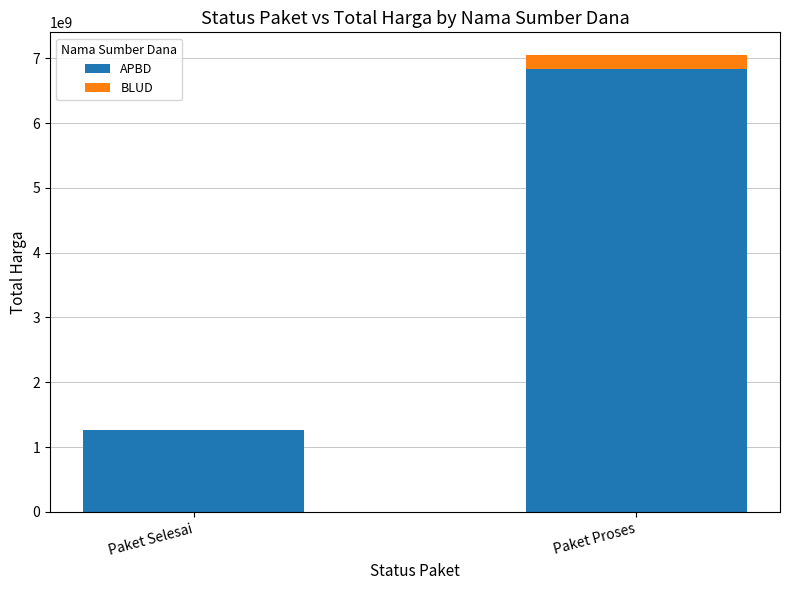

How many distinct data groups are displayed?

2